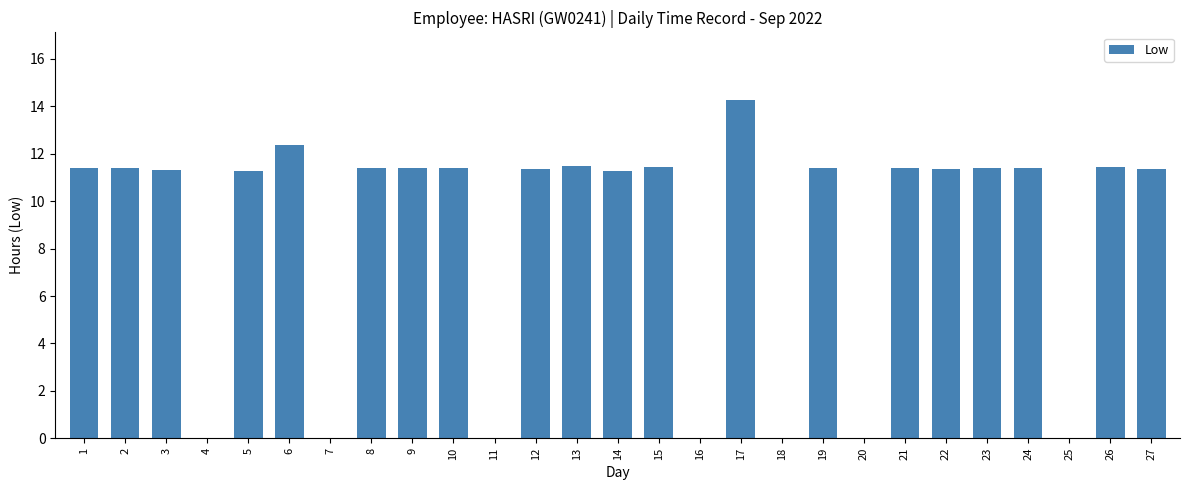

What is the change in value from 6 to 27?

-1.0